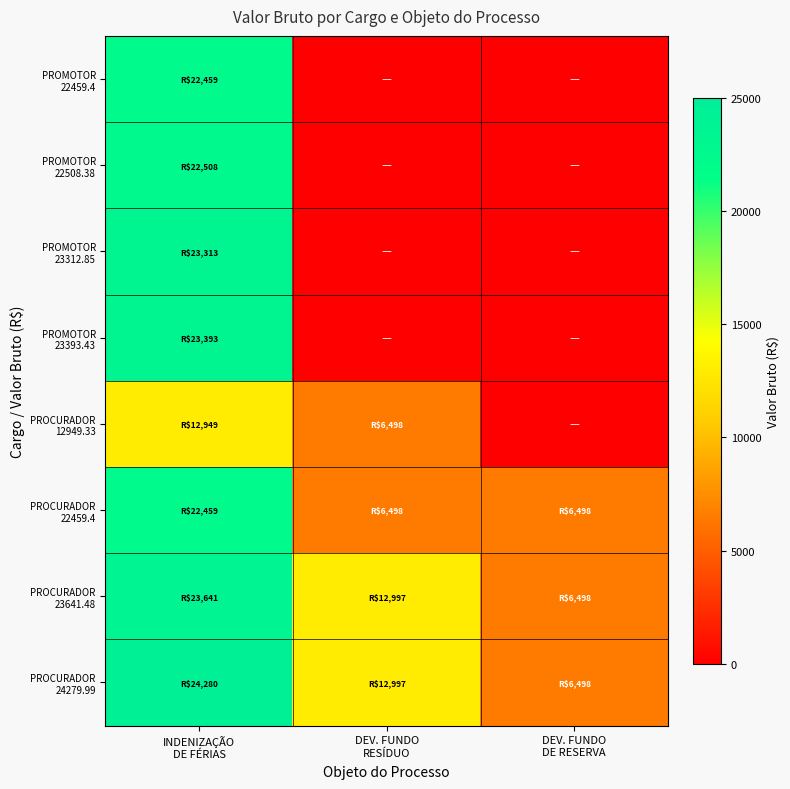

Which series has the largest total across all categories?

PROCURADOR 24279.99